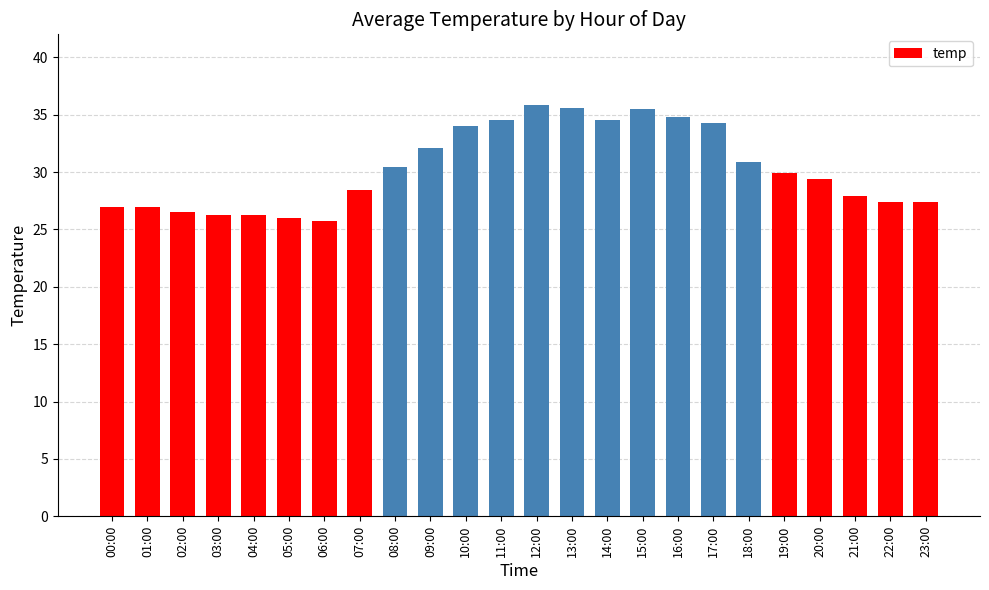

True or false: the data shows 37.7 at 23:00.

False